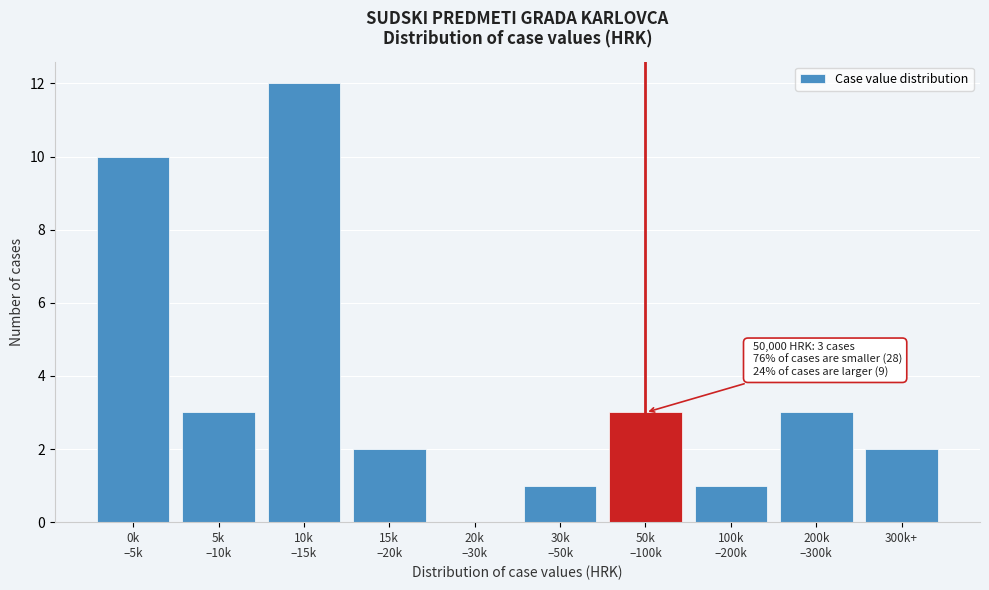

What is the sum of all values?

37